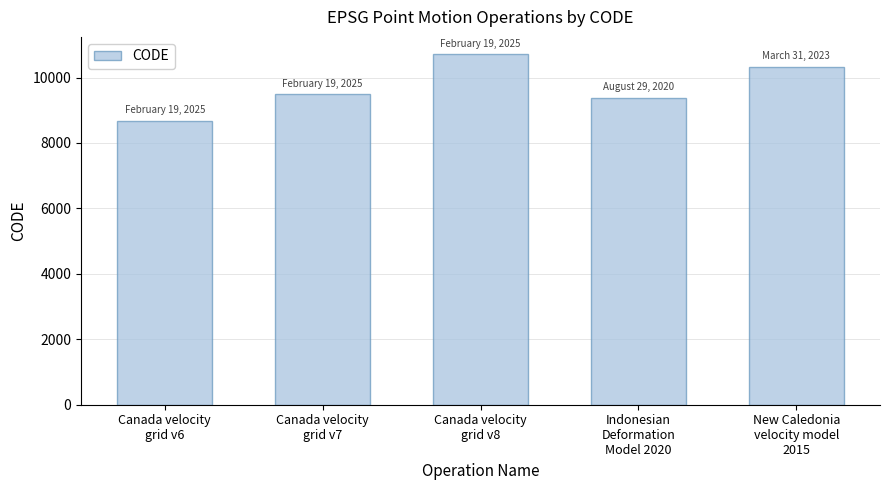

What is the maximum value shown in the chart?

10707